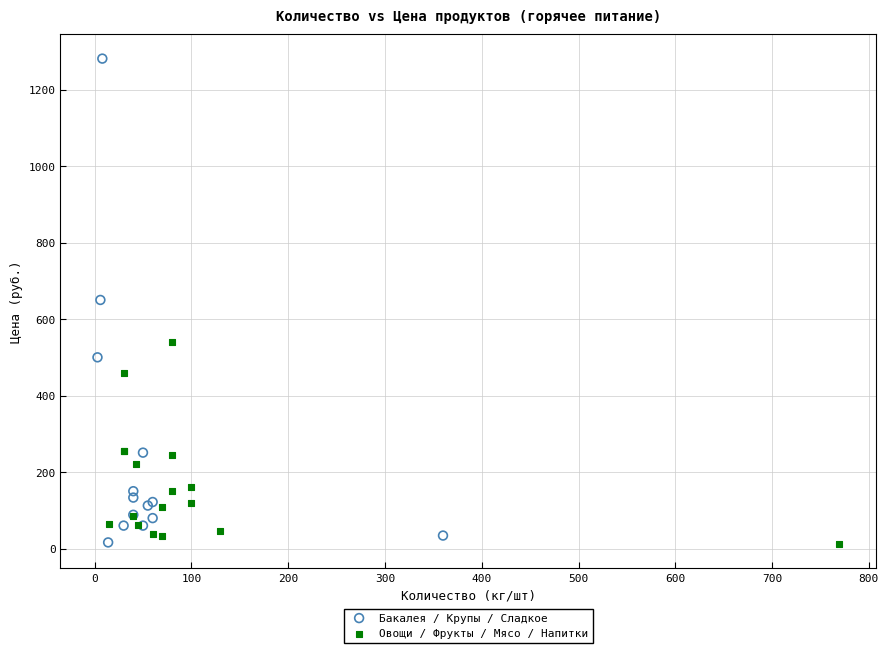

Which series contains the highest Y value?

Бакалея / Крупы / Сладкое